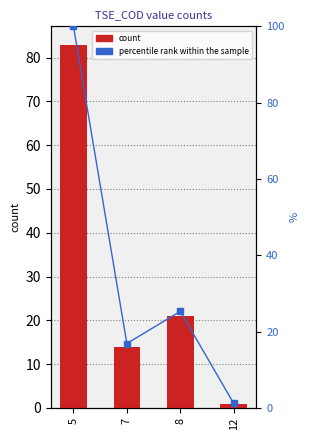

List the labels in order of count value, largest first.

5, 8, 7, 12